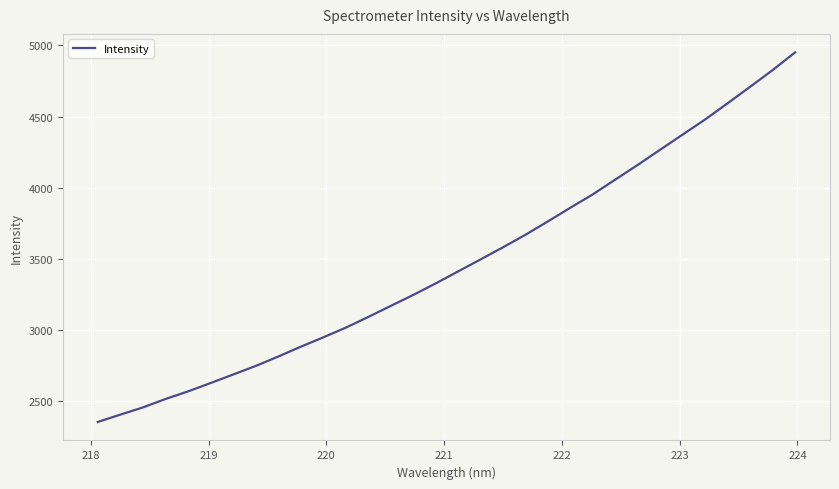

What is the difference between the maximum and minimum values?

2596.2